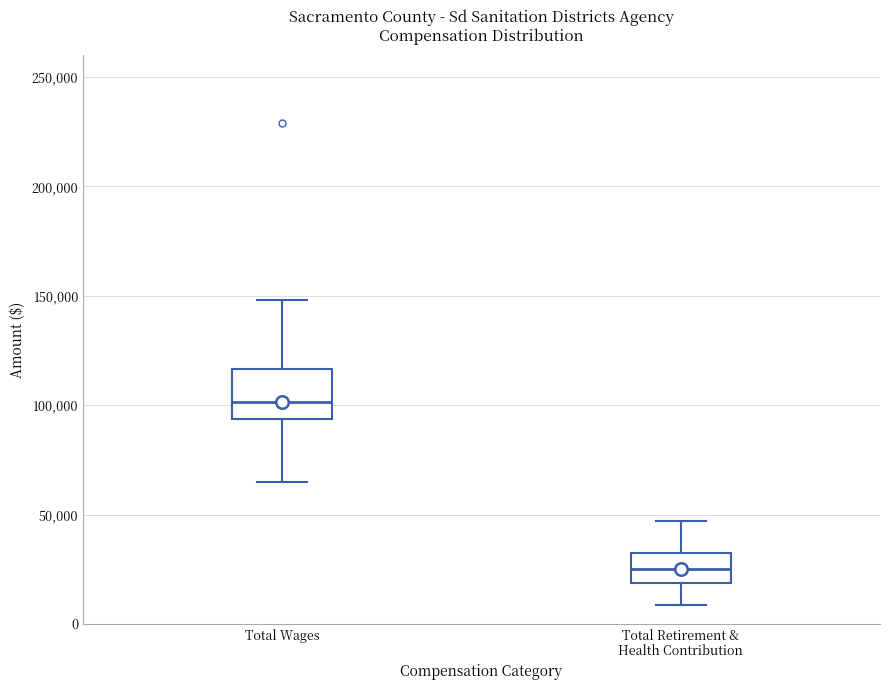

Reading left to right, read every box against the y-axis: the position of its median line, the range the box covers, and the ends of its whiskers. The values are not printed on the chart, so give them approximately, as read against the axis.

Total Wages: median 100000, box 95000 to 115000, whiskers 65000 to 150000
Total Retirement & Health Contribution: median 25000, box 20000 to 35000, whiskers 10000 to 45000